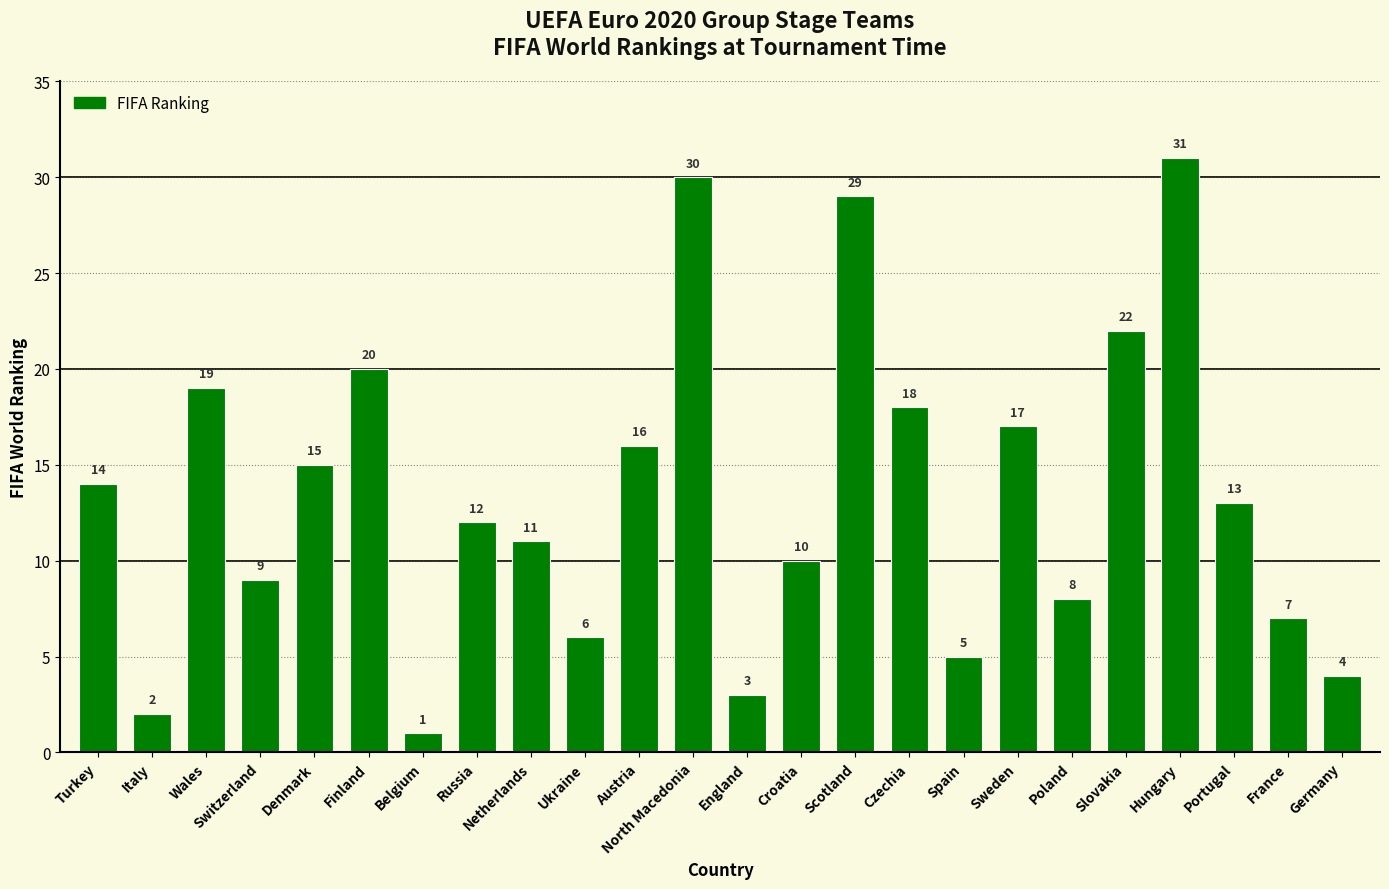

Rank the categories by value from lowest to highest.

Belgium, Italy, England, Germany, Spain, Ukraine, France, Poland, Switzerland, Croatia, Netherlands, Russia, Portugal, Turkey, Denmark, Austria, Sweden, Czechia, Wales, Finland, Slovakia, Scotland, North Macedonia, Hungary